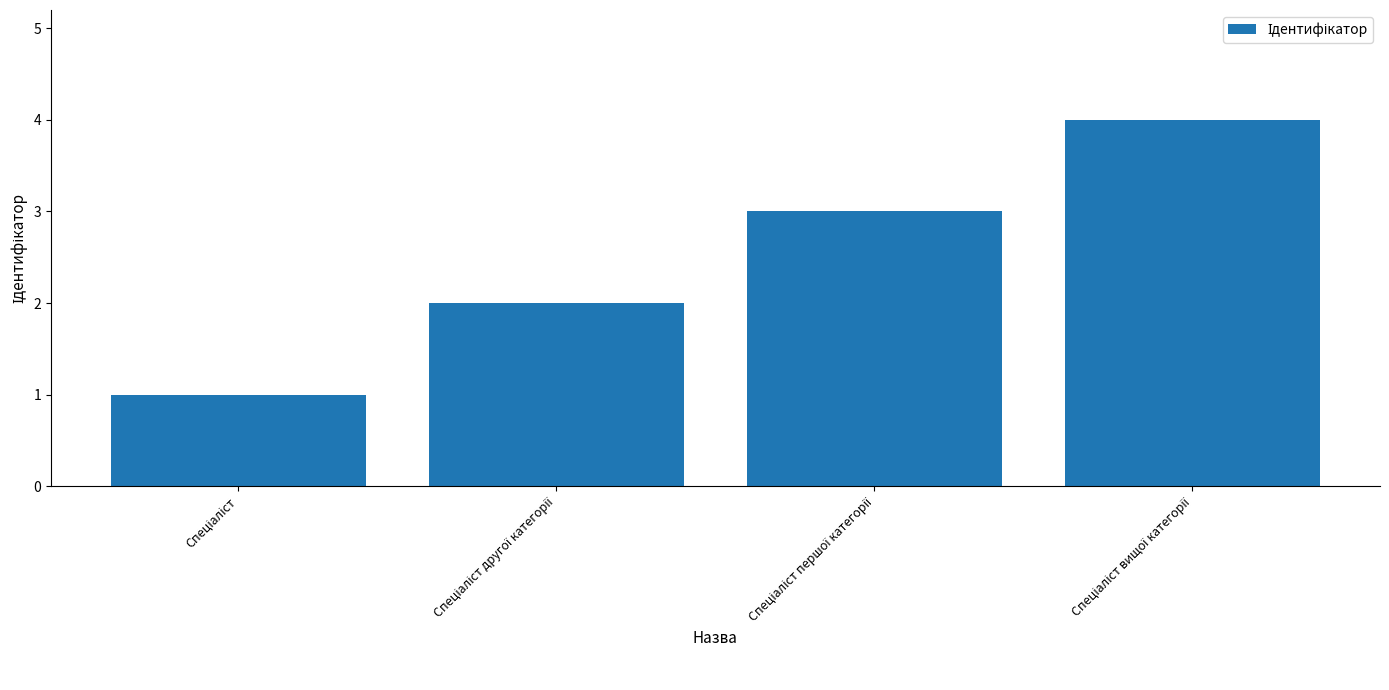

What is the greatest value displayed?

4